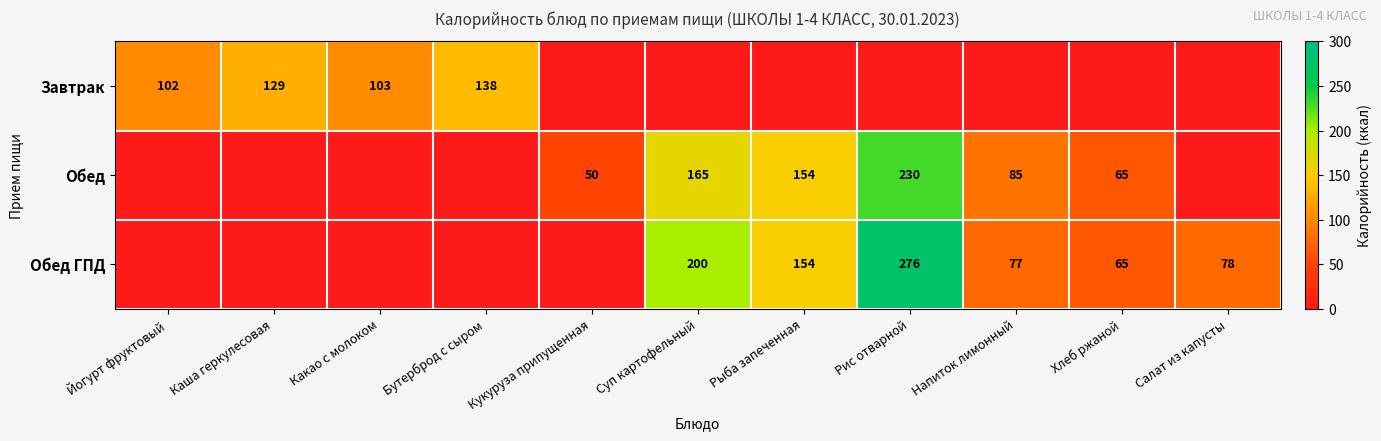

Is it true that Обед equals 154 at Рыба запеченная?

True